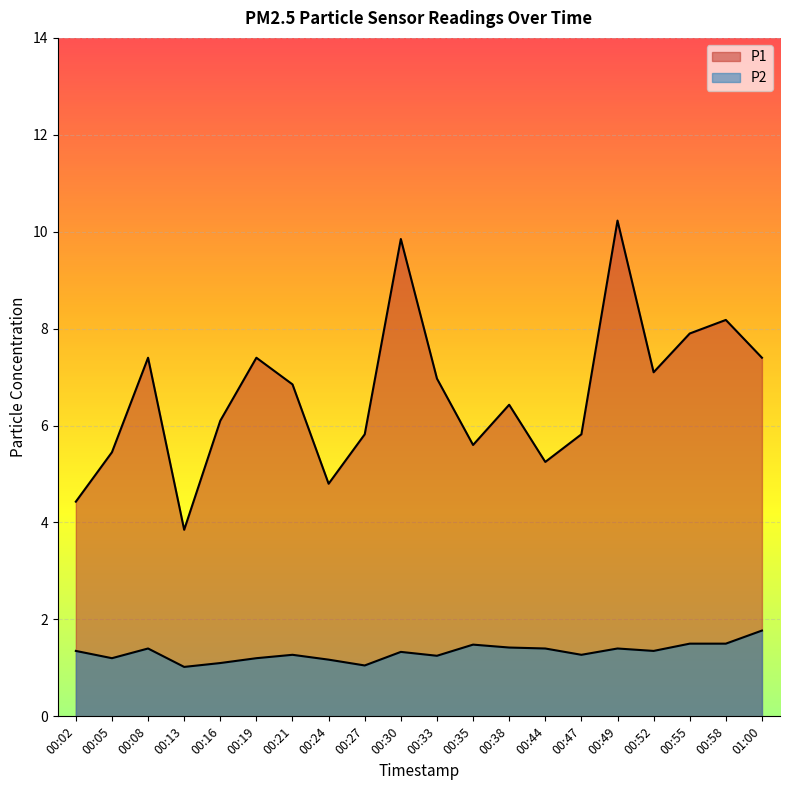

Rank the categories by P2 value from lowest to highest.

00:13, 00:27, 00:16, 00:24, 00:05, 00:19, 00:33, 00:21, 00:47, 00:30, 00:02, 00:52, 00:08, 00:44, 00:49, 00:38, 00:35, 00:55, 00:58, 01:00